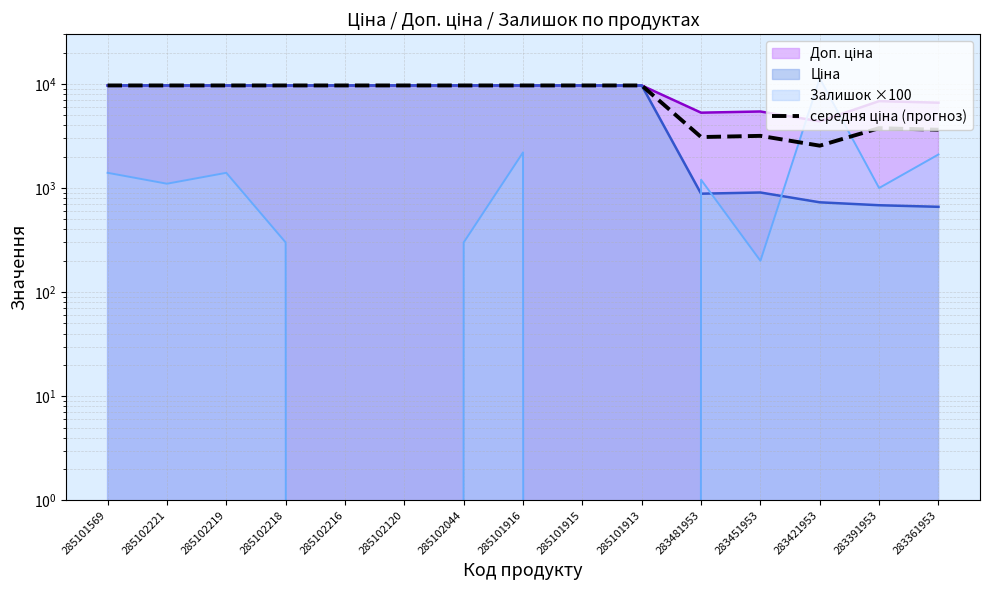

Where is the first local maximum?

283451953